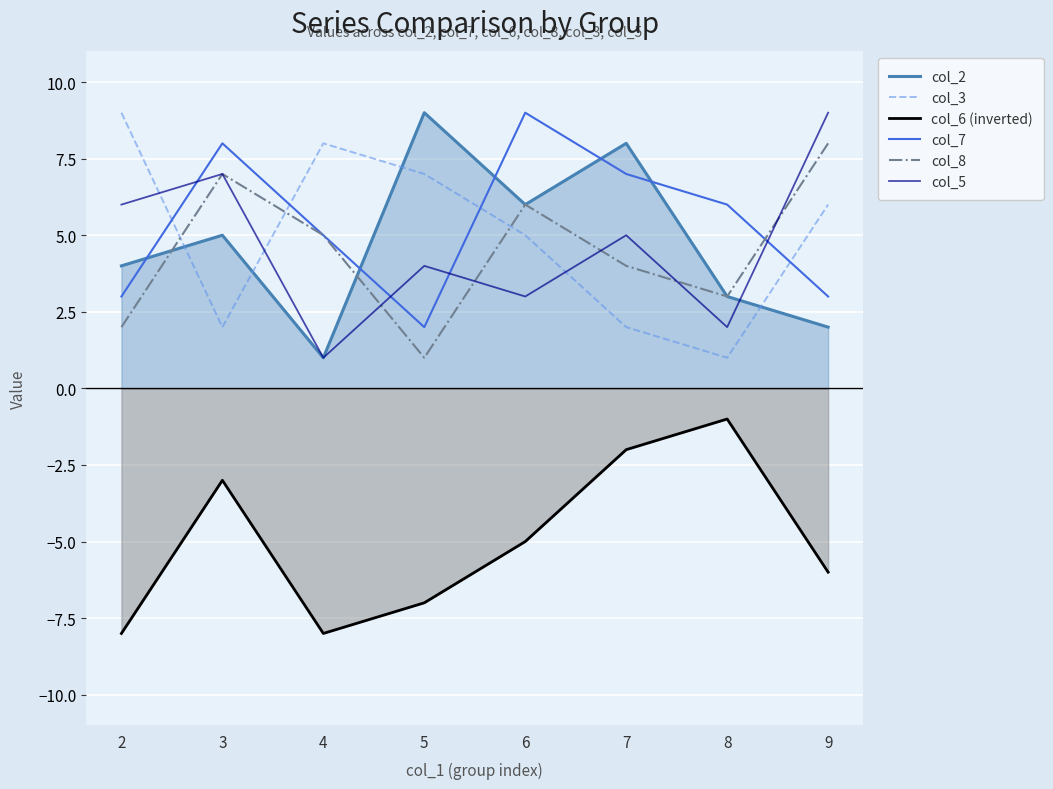

Which series ends up on top after the final intersection of col_2 and col_7?

col_7